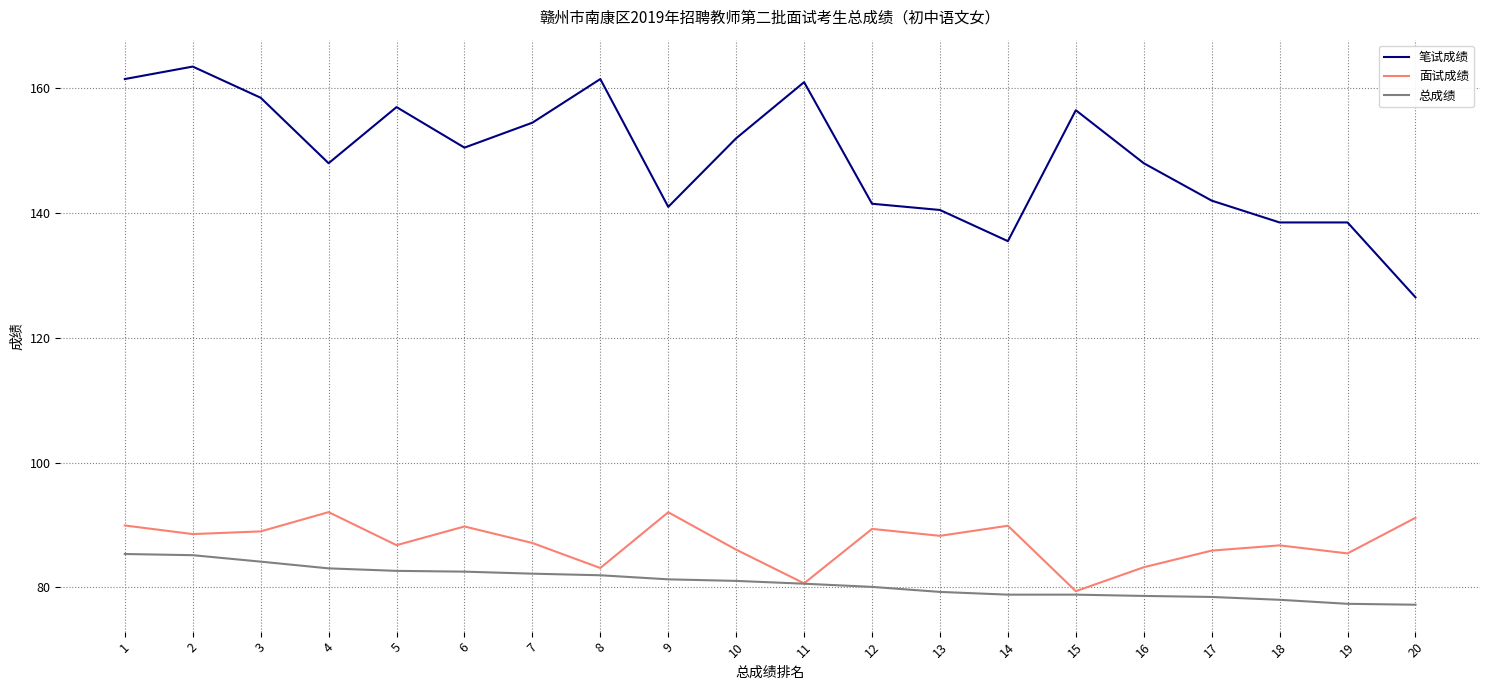

What is the sum of the 笔试成绩 values at 6 and 1?

312.0